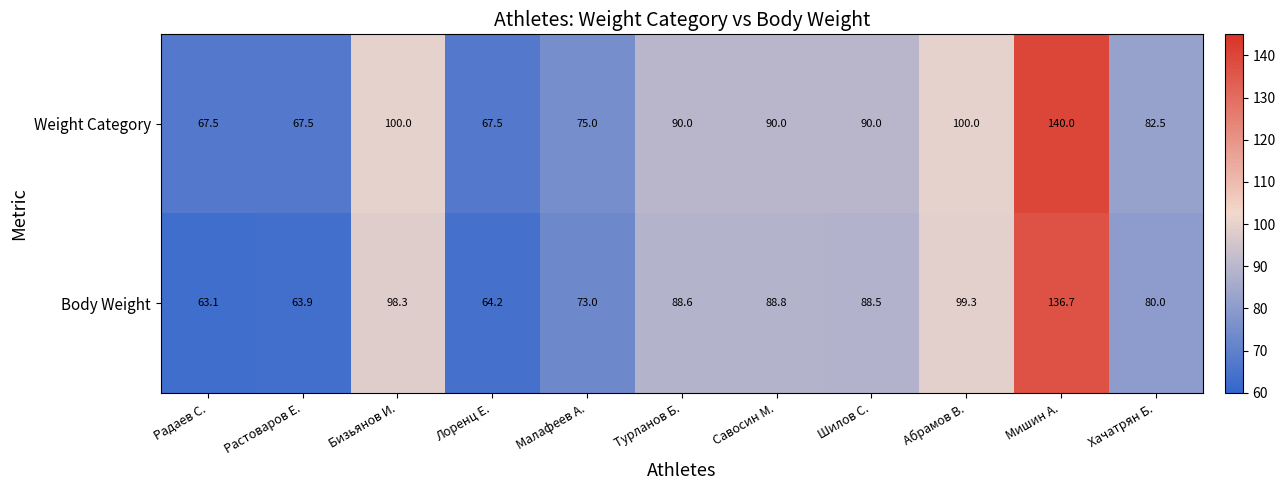

What is the difference between the maximum and second lowest values in the Body Weight series?

72.8